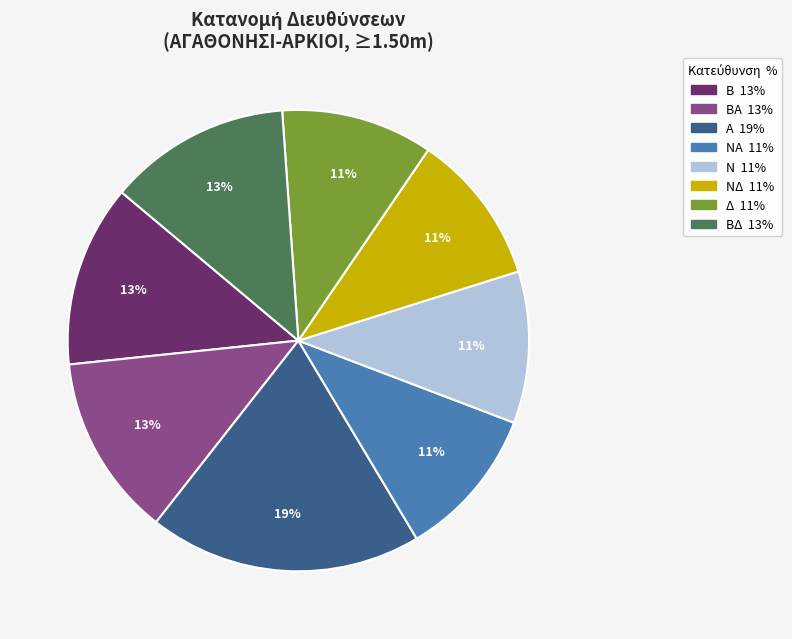

To the nearest percent, what is the average slice percentage?

12%